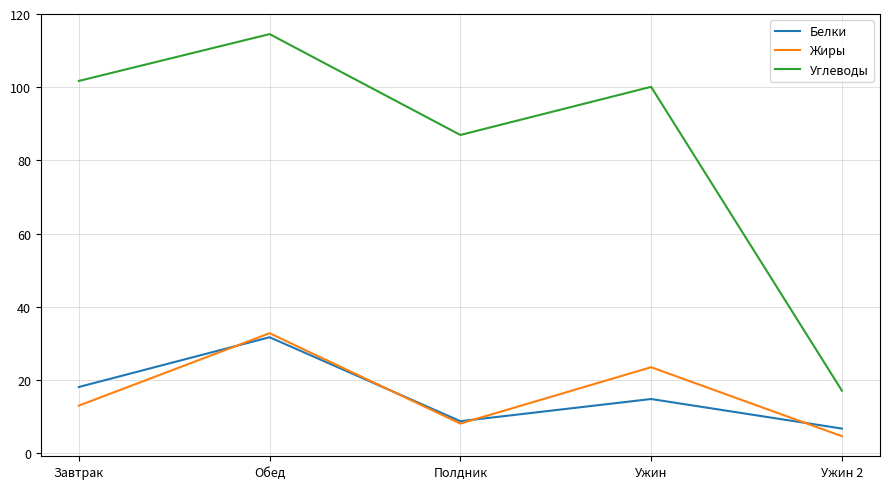

Reading left to right, list all the values displayed in this chart.

Белки: 18.1	31.7	8.8	14.8	6.7
Жиры: 13.0	32.8	8.1	23.5	4.7
Углеводы: 101.7	114.5	87.0	100.1	17.1